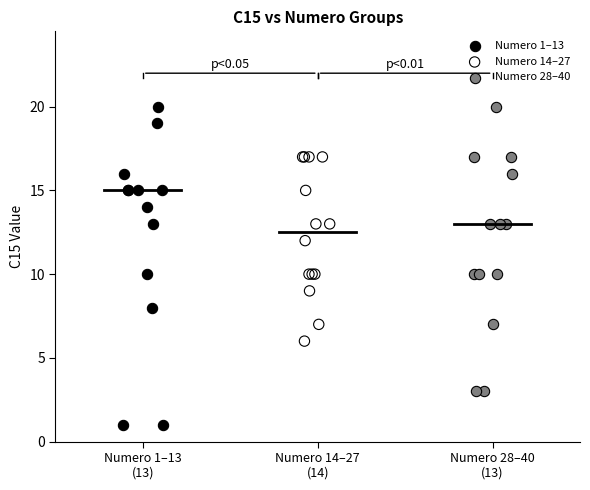

Which series has the widest spread of Y values?

Numero 1–13